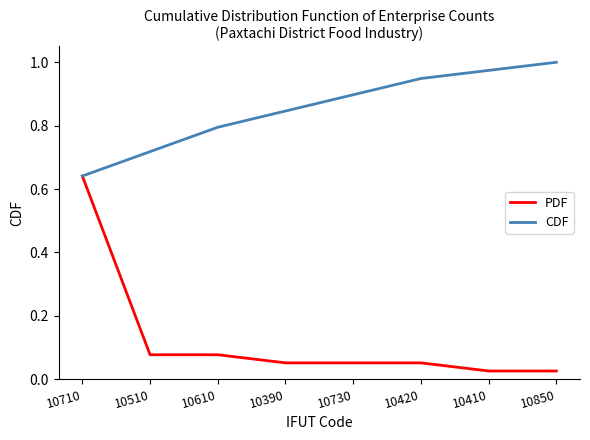

Is the value of CDF at 10510 greater than the value of PDF at 10730?

Yes